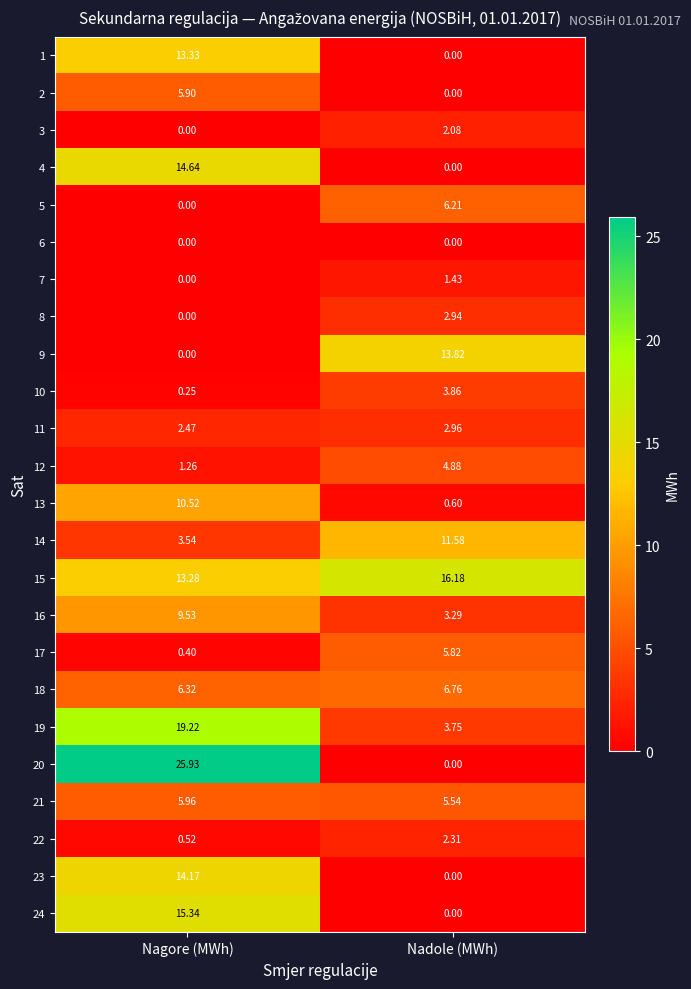

At which category is the sum across all series the highest?

Nagore (MWh)